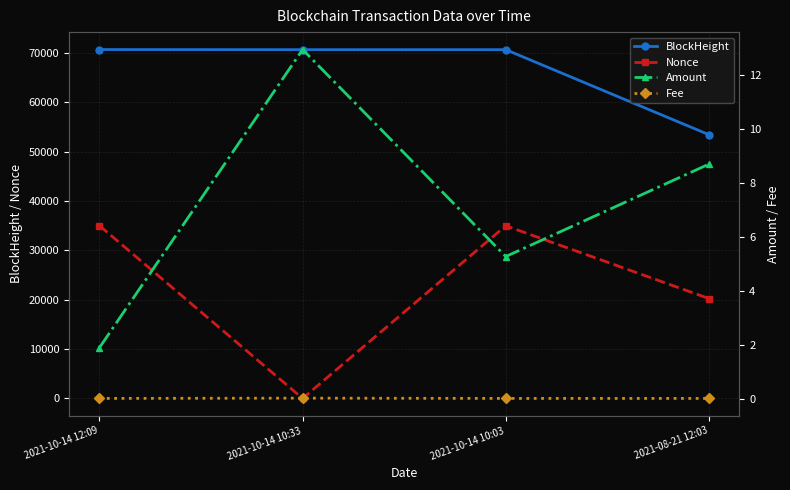

What is the difference between the highest and lowest values at 2021-10-14 10:33?

70697.0